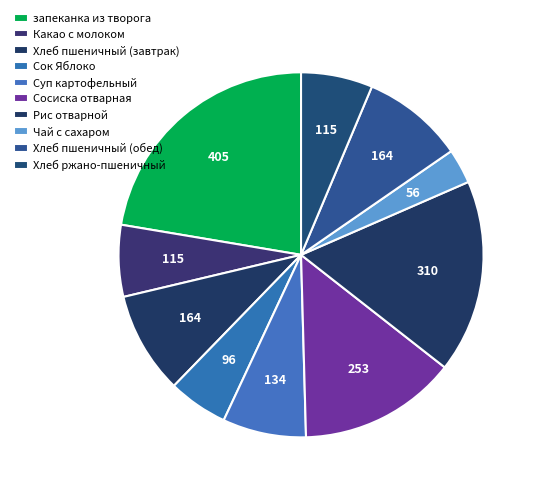

Is Какао с молоком the majority of the pie?

No